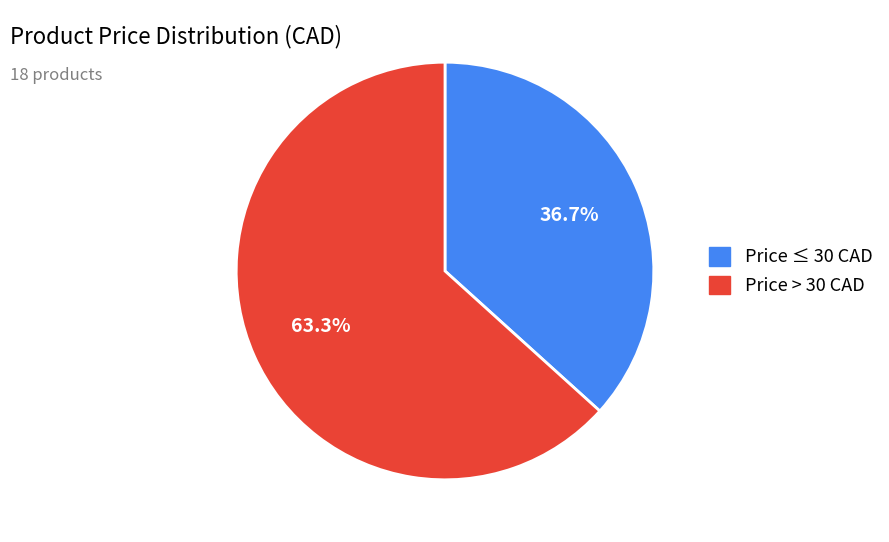

Is there any slice that represents more than half of the pie?

Yes